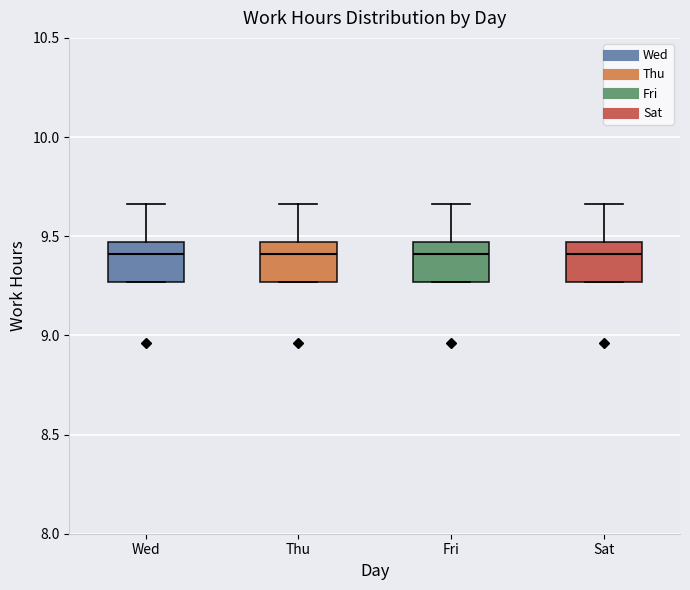

Where is the upper edge of the box for Thu on the y-axis? The values are not printed on the chart, so give them approximately, as read against the axis.

9.45